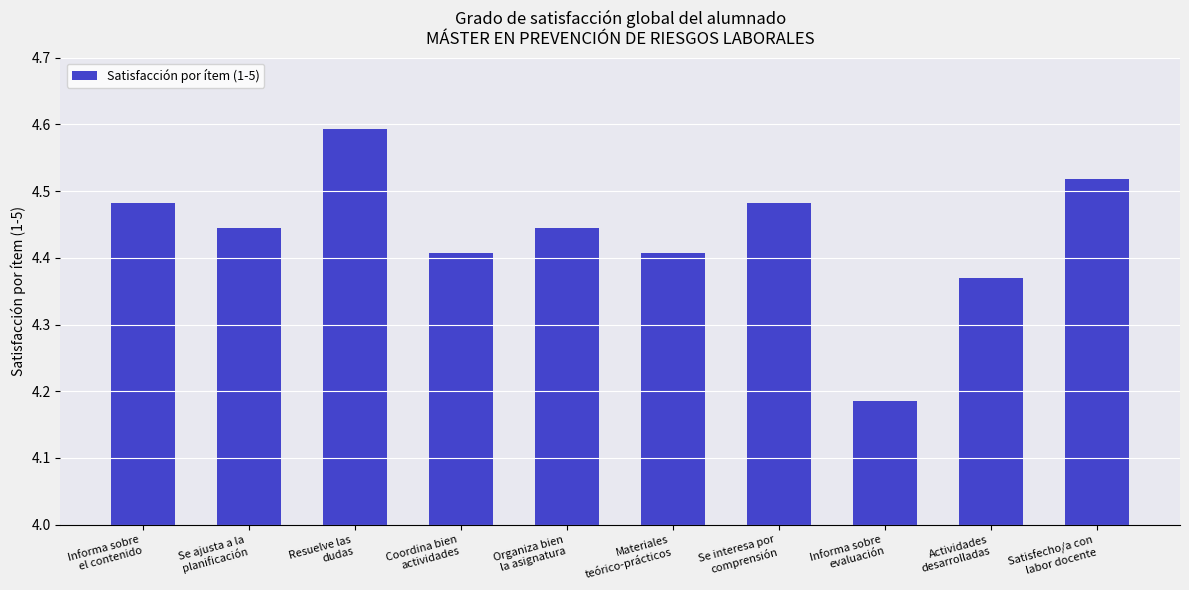

At which category does the chart reach its minimum across all series?

Informa sobre
evaluación